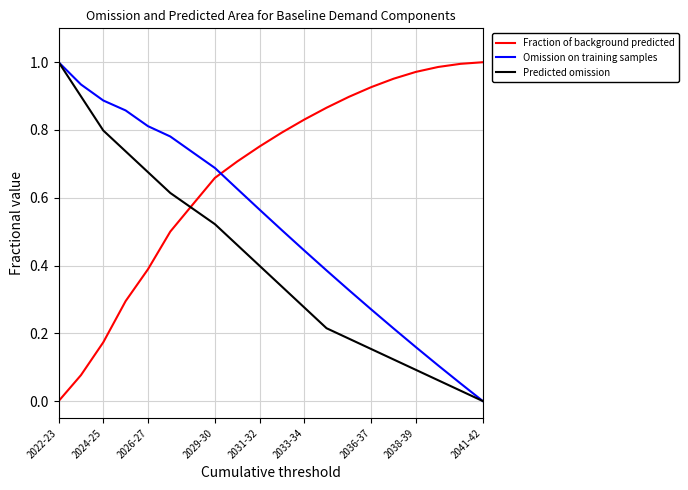

Which series has the largest total across all categories?

Fraction of background predicted